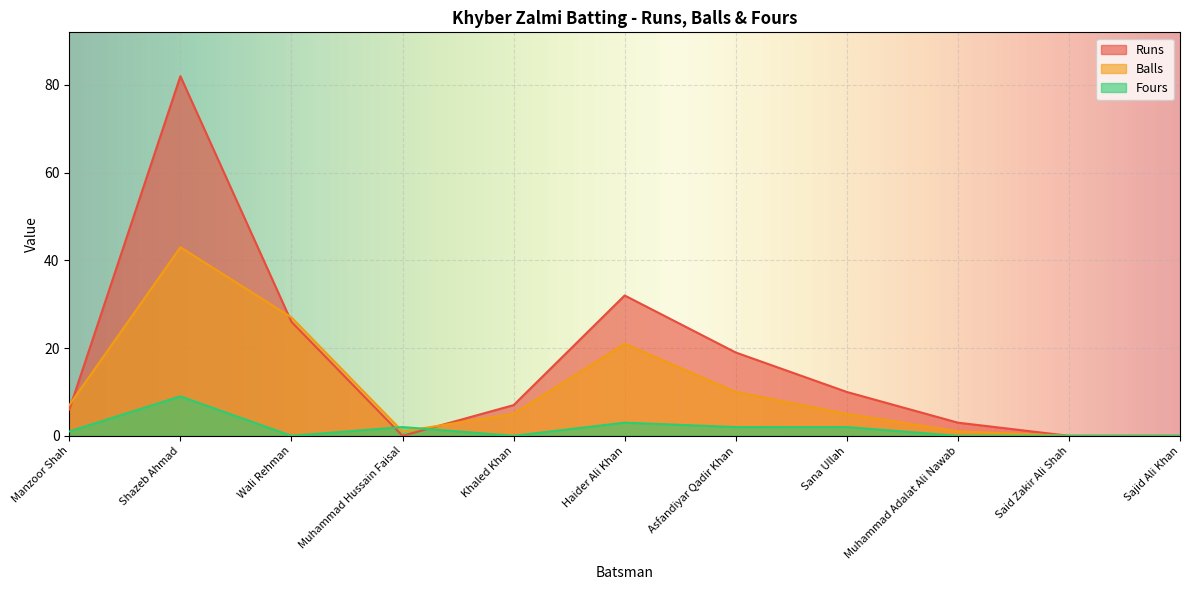

What is the spread (max minus min) of values at Shazeb Ahmad?

73